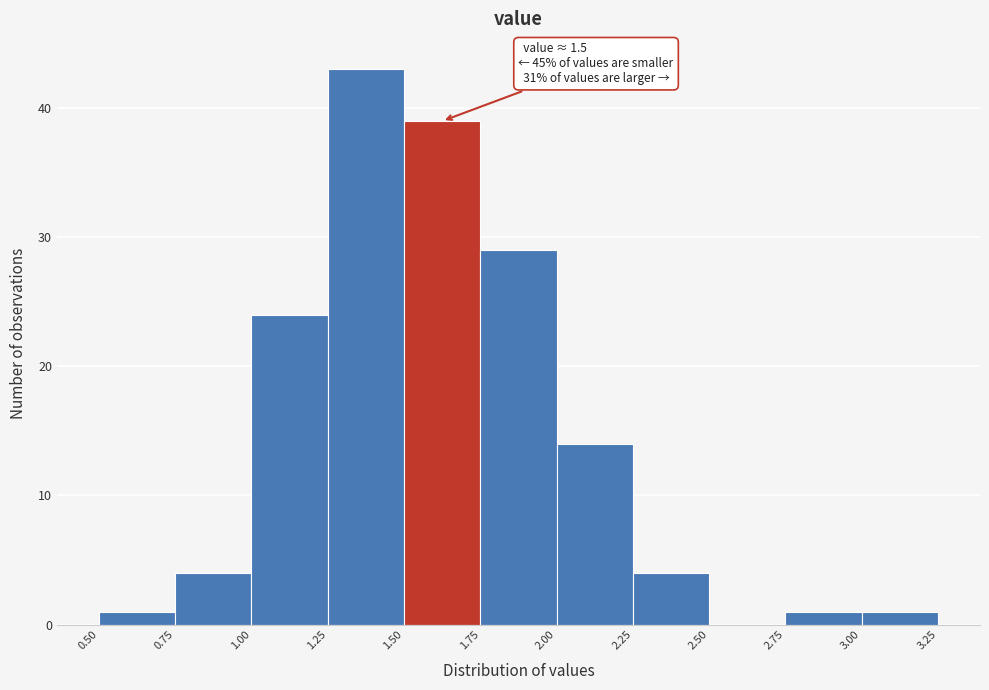

Which range on the x-axis has the tallest bar?

1.25 to 1.50